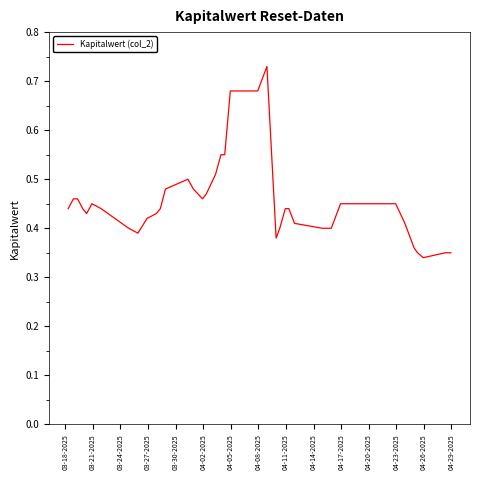

Reading left to right, list all the values displayed in this chart.

0.4	0.5	0.5	0.4	0.4	0.5	0.4	0.4	0.4	0.4	0.4	0.4	0.5	0.5	0.5	0.5	0.5	0.5	0.6	0.6	0.7	0.7	0.7	0.4	0.4	0.4	0.4	0.4	0.4	0.4	0.5	0.5	0.5	0.4	0.4	0.3	0.3	0.3	0.3